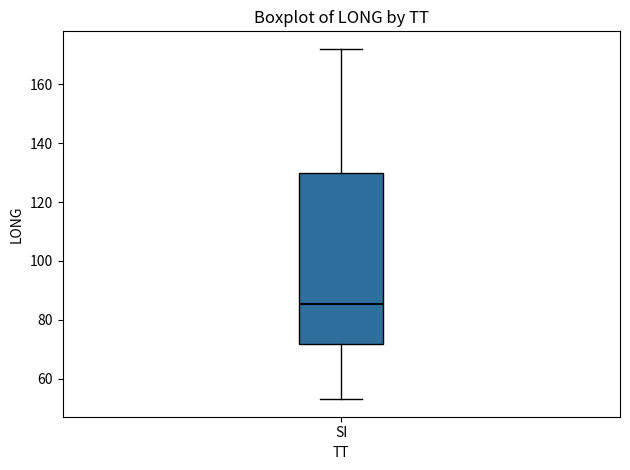

Transcribe this box plot: give where the median line is, the range the box spans, and where the two whiskers end, as read against the y-axis. The values are not printed on the chart, so give them approximately, as read against the axis.

median 86, box 72 to 130, whiskers 54 to 172